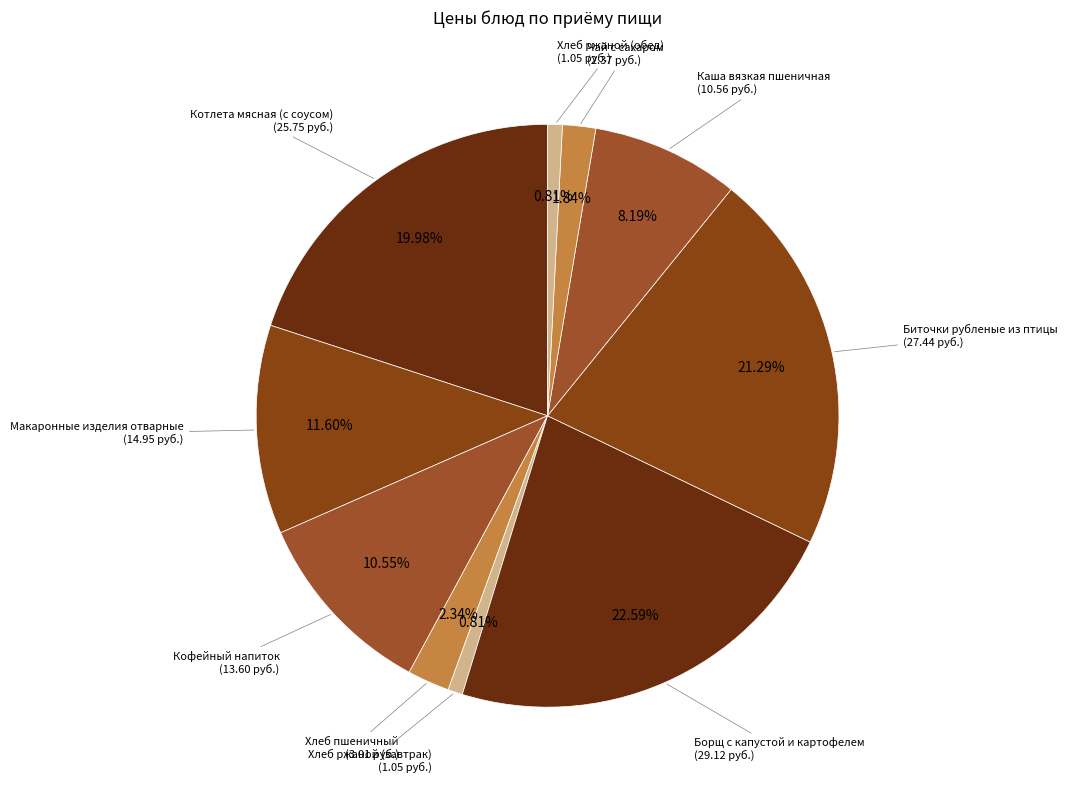

Count the number of slices in the pie.

10